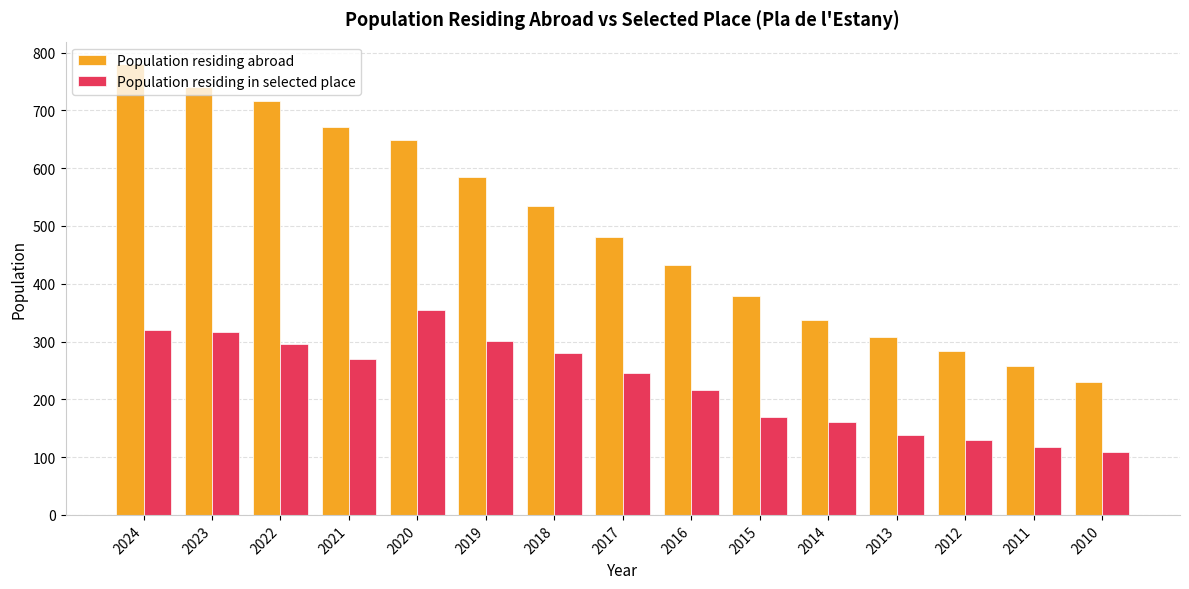

At 2020, list the series in order from smallest to largest.

Population residing in selected place, Population residing abroad